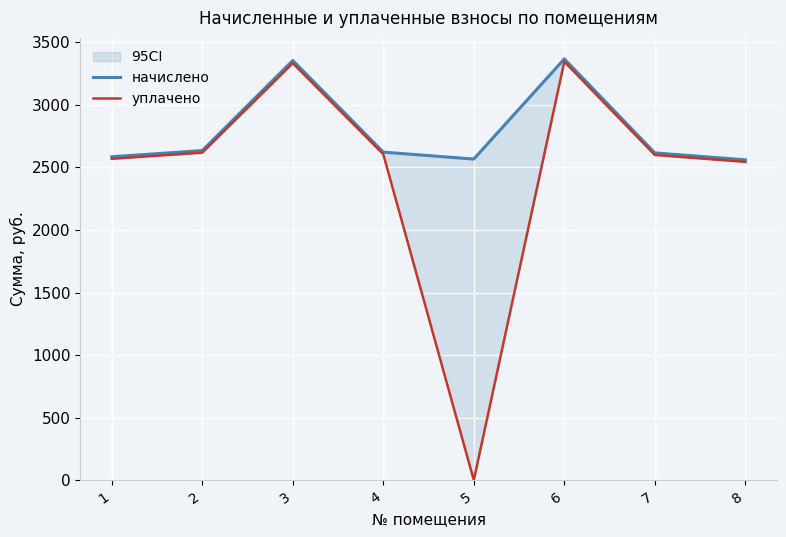

Is it true that начислено equals 3367.3 at 6?

True